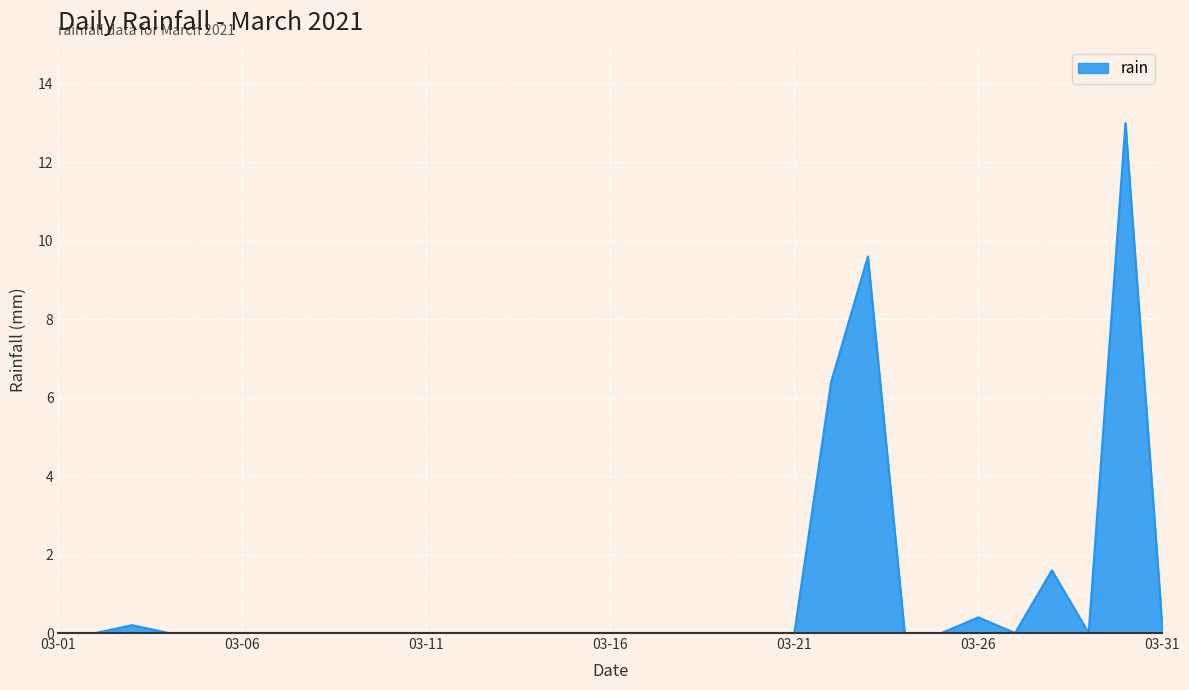

How many lines are shown in the chart?

1